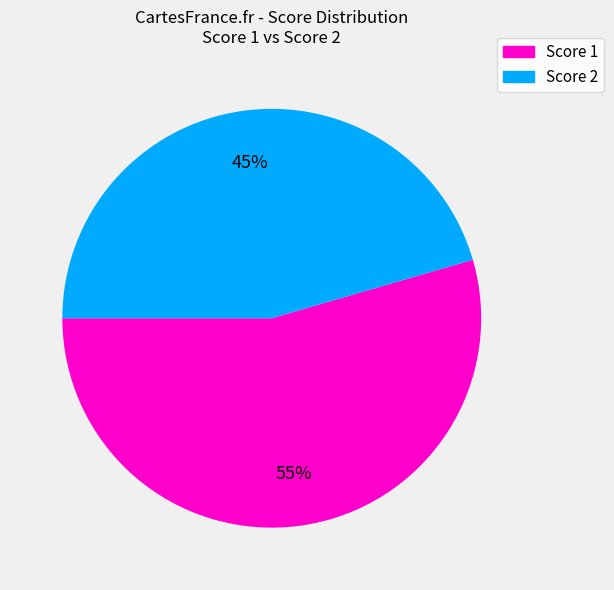

Is there any slice that represents more than half of the pie?

Yes